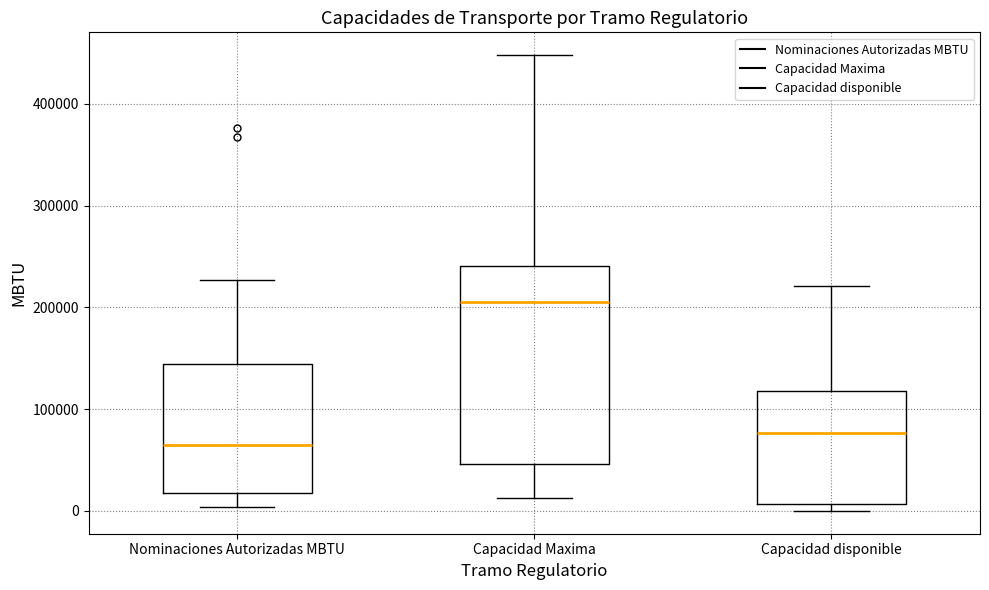

Where is the lower edge of the box for Nominaciones Autorizadas MBTU on the y-axis? The values are not printed on the chart, so give them approximately, as read against the axis.

20000